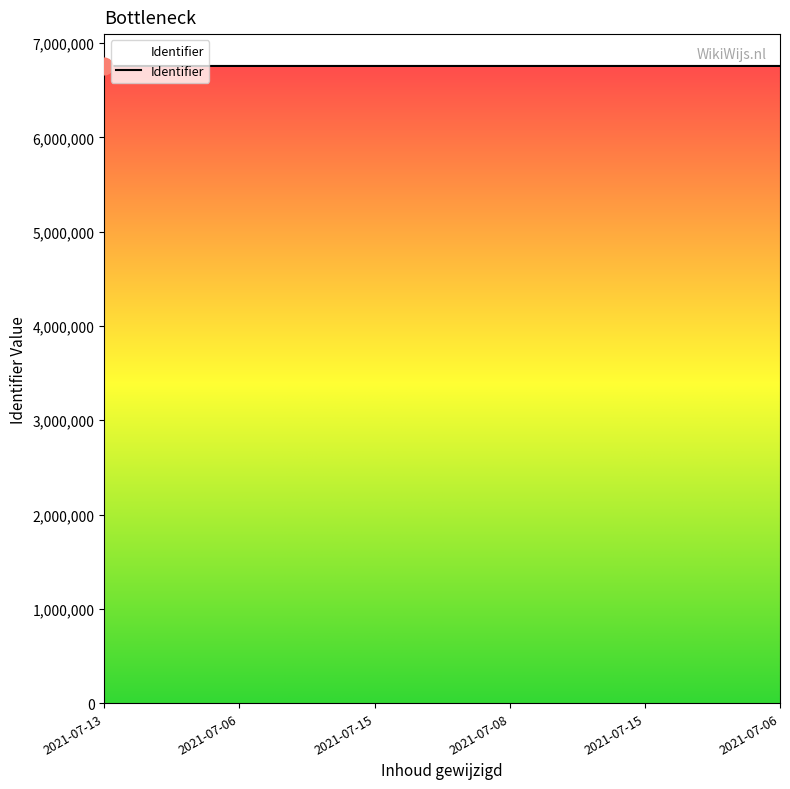

What is the difference between the values at 2021-07-15 and 2021-07-13?

3